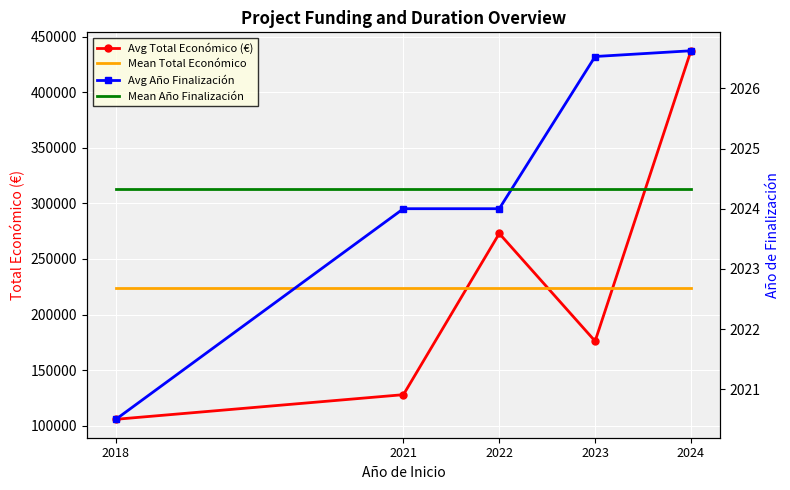

Is it true that Mean Año Finalización equals 2651.4 at 2018?

False